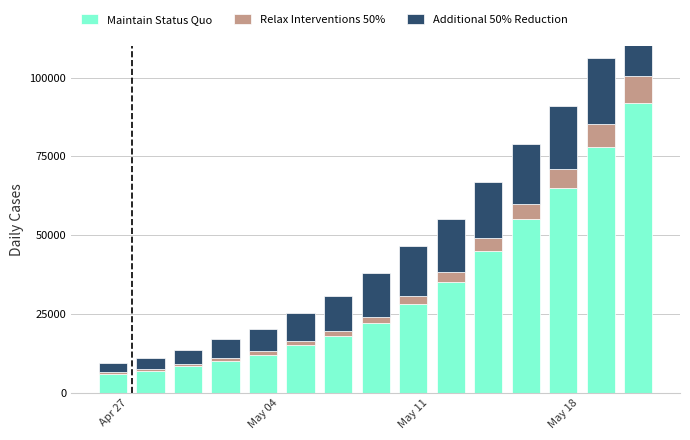

Where does the Additional 50% Reduction series first go above 14000?

May 11